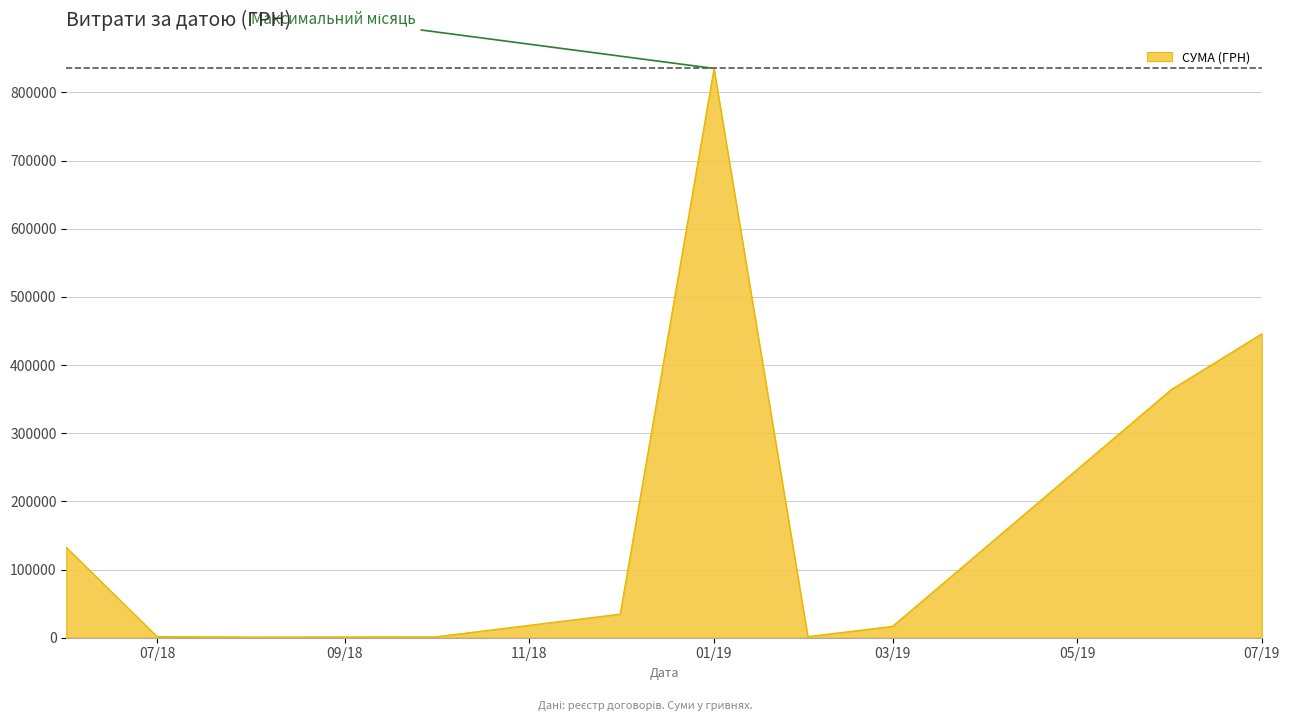

What is the maximum value shown in the chart?

835035.0